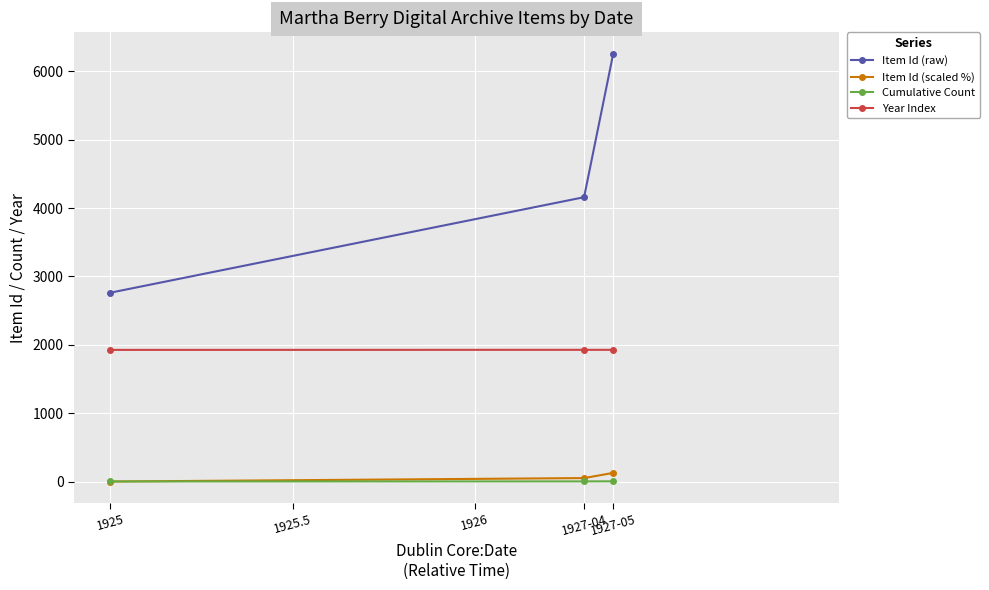

What is the label of the 2nd point from the left?

1927-04